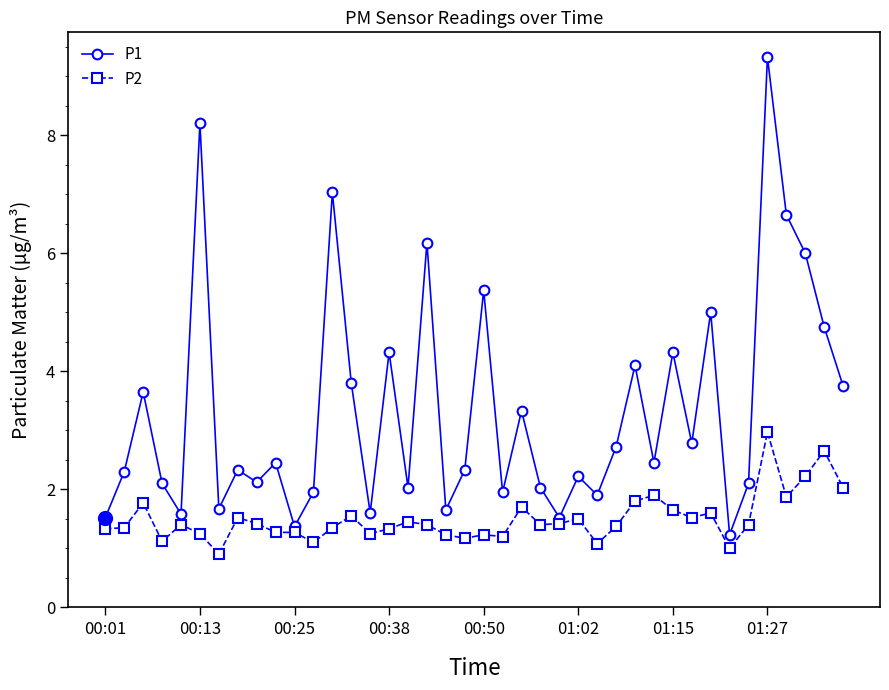

True or false: P2 has more than 1 interior local peaks.

True